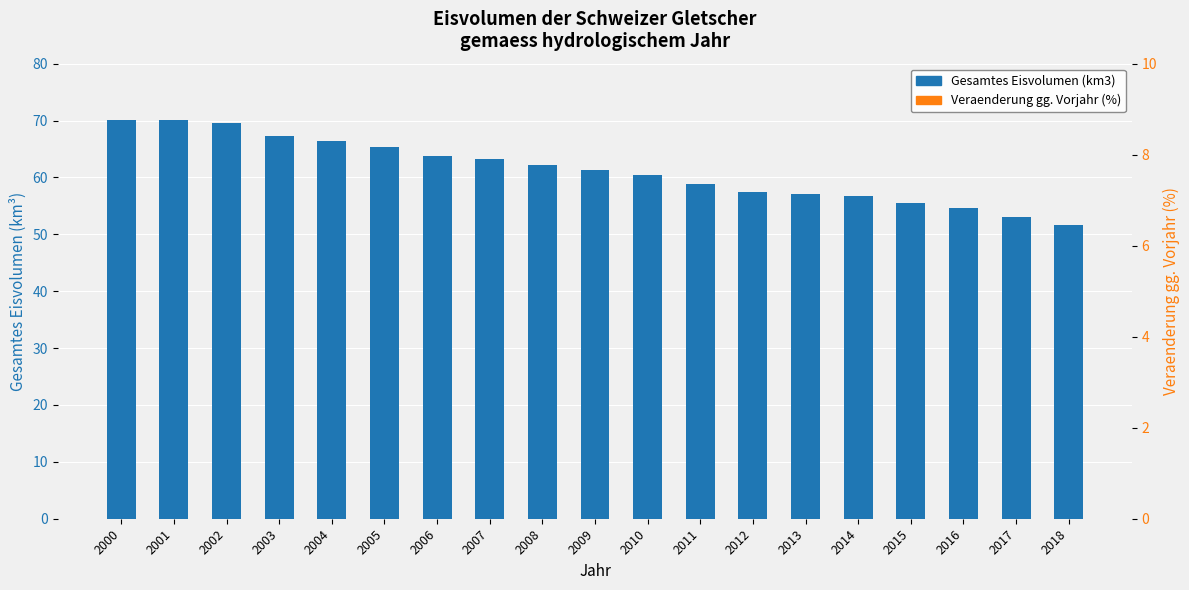

What is the difference between the Veraenderung gg. Vorjahr (%) values at 2010 and 2014?

0.5